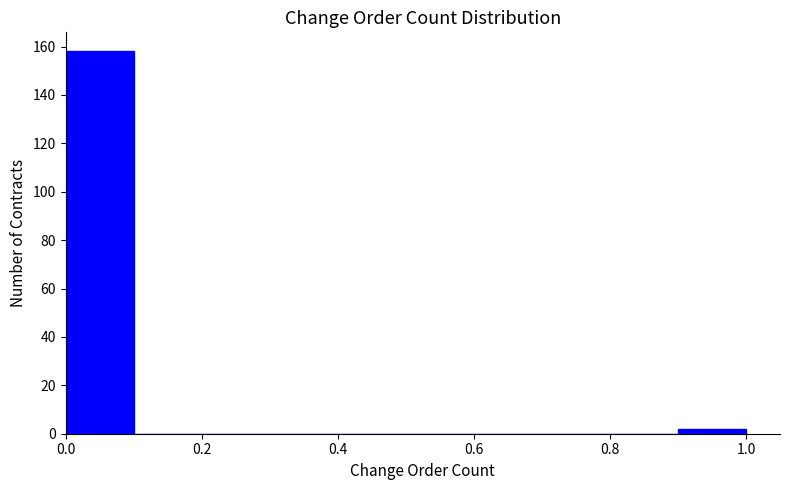

Reading left to right, transcribe this chart: for each bar, give the range it covers on the x-axis and its height. The values are not printed on the chart, so give them approximately, as read against the axis.

0.0 to 0.1: 158
0.1 to 0.2: 0
0.2 to 0.3: 0
0.3 to 0.4: 0
0.4 to 0.5: 0
0.5 to 0.6: 0
0.6 to 0.7: 0
0.7 to 0.8: 0
0.8 to 0.9: 0
0.9 to 1.0: 2